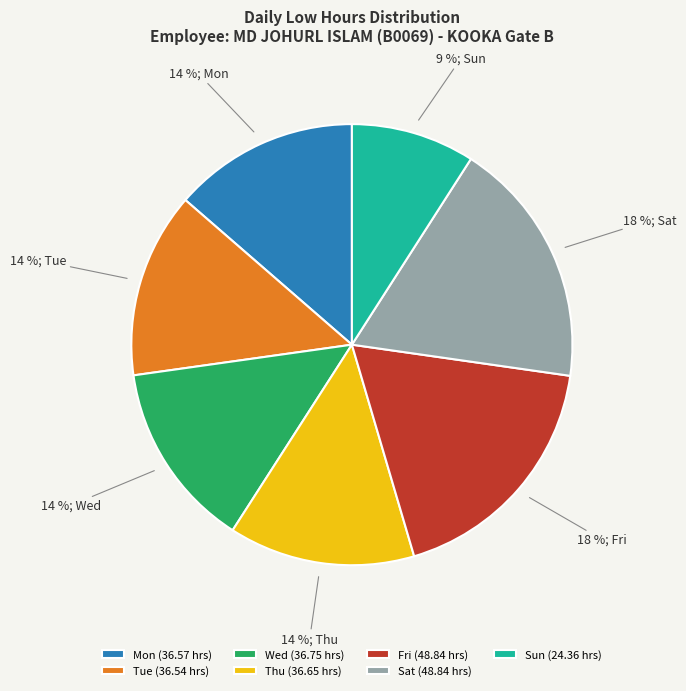

To the nearest percent, what is the average slice percentage?

14%